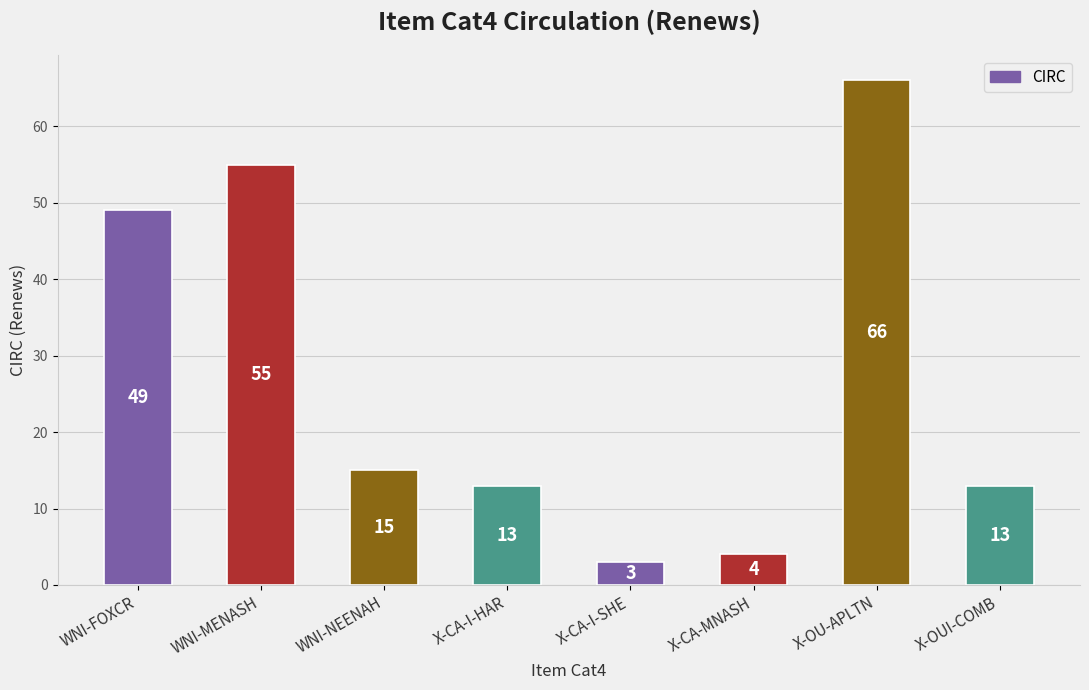

How many bars are there in total?

8